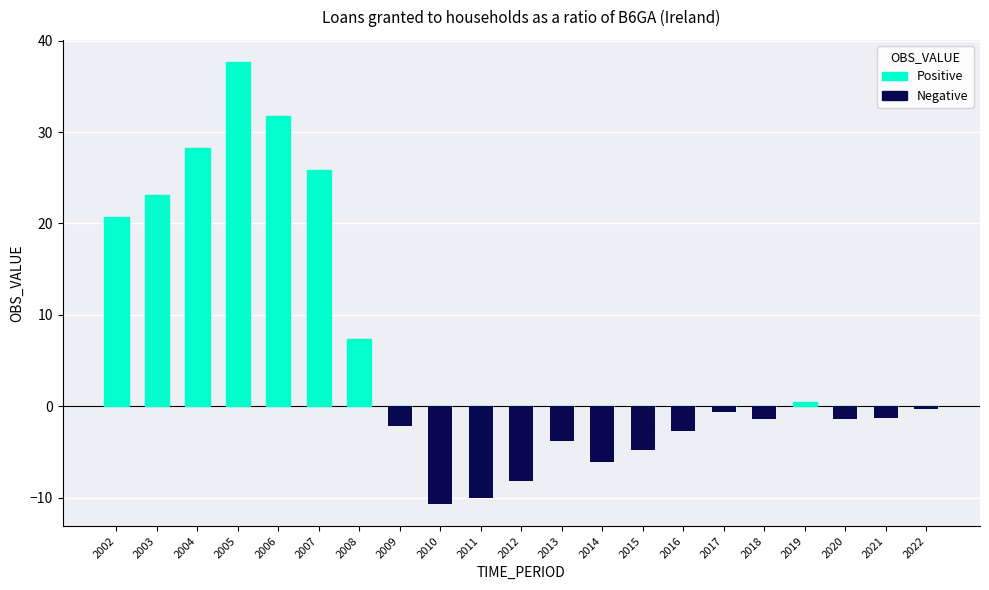

What is the difference between the Positive values at 2019 and 2016?

0.5